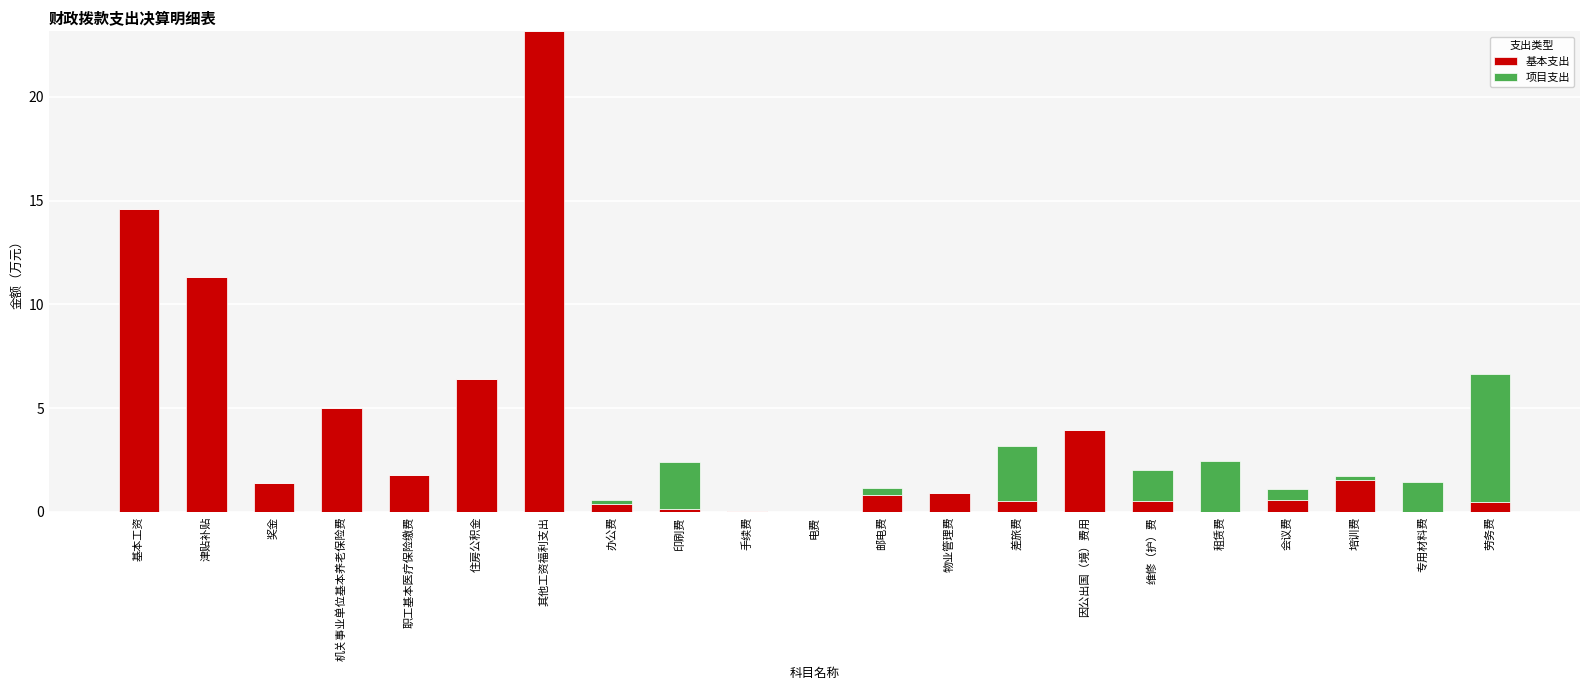

How many series are shown in this chart?

2